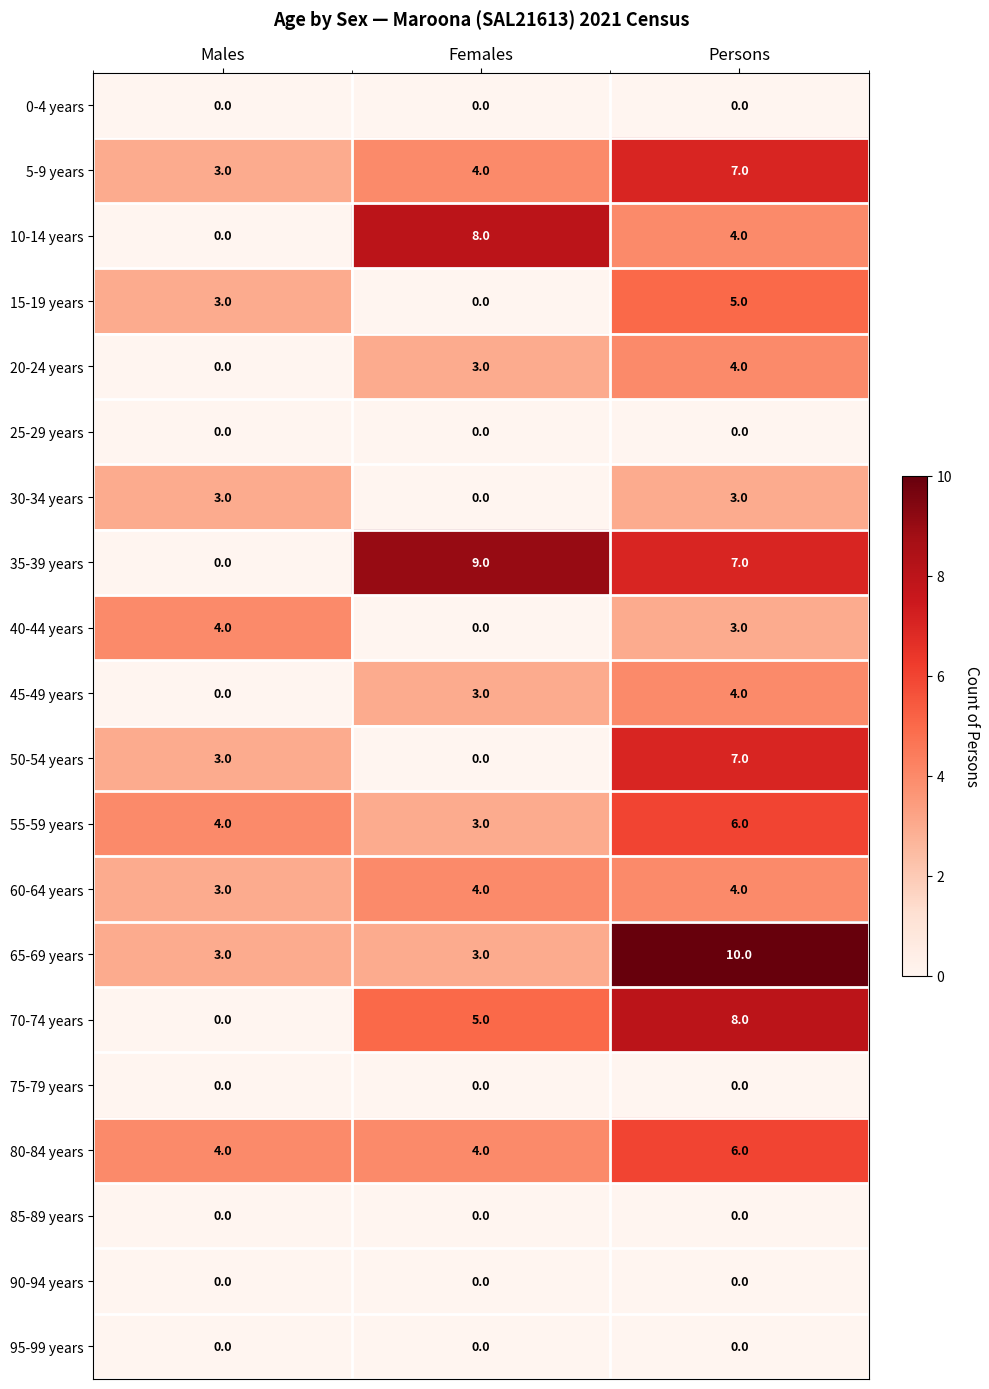

At which category does the chart reach its peak across all series?

Persons